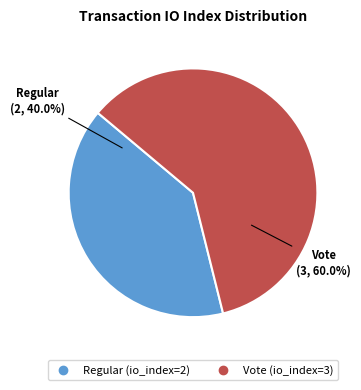

Is there a majority slice in this chart?

Yes